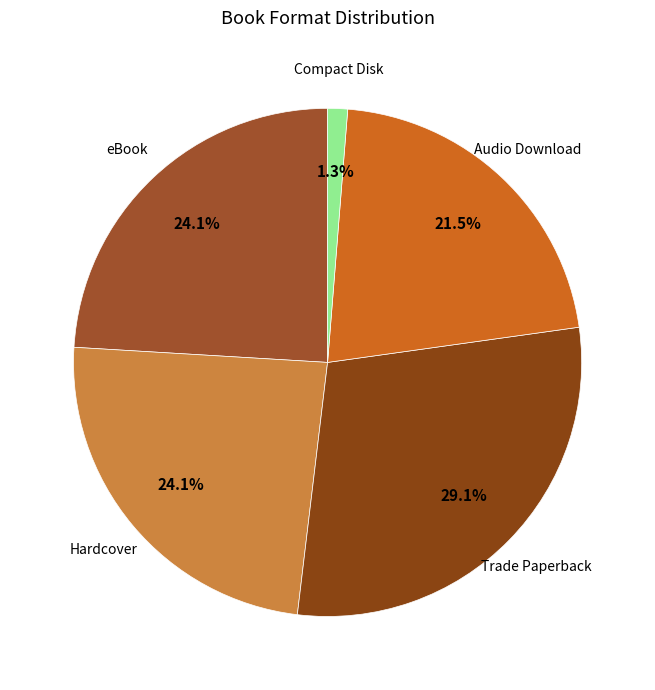

What is the ratio of the value at Audio Download to the value at Hardcover?

0.9